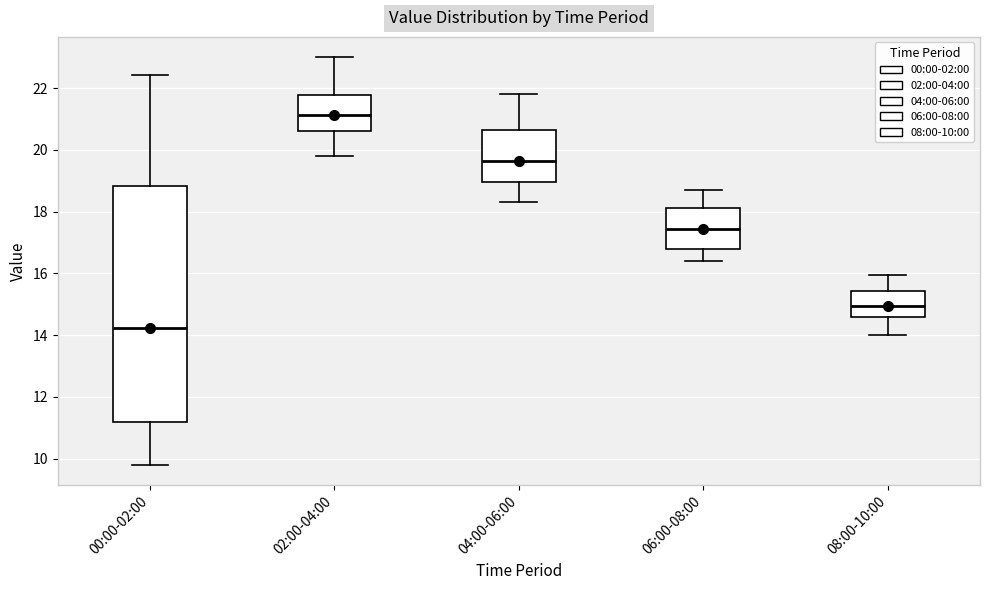

Where does the median line of the box for 04:00-06:00 sit on the y-axis? The values are not printed on the chart, so give them approximately, as read against the axis.

19.6